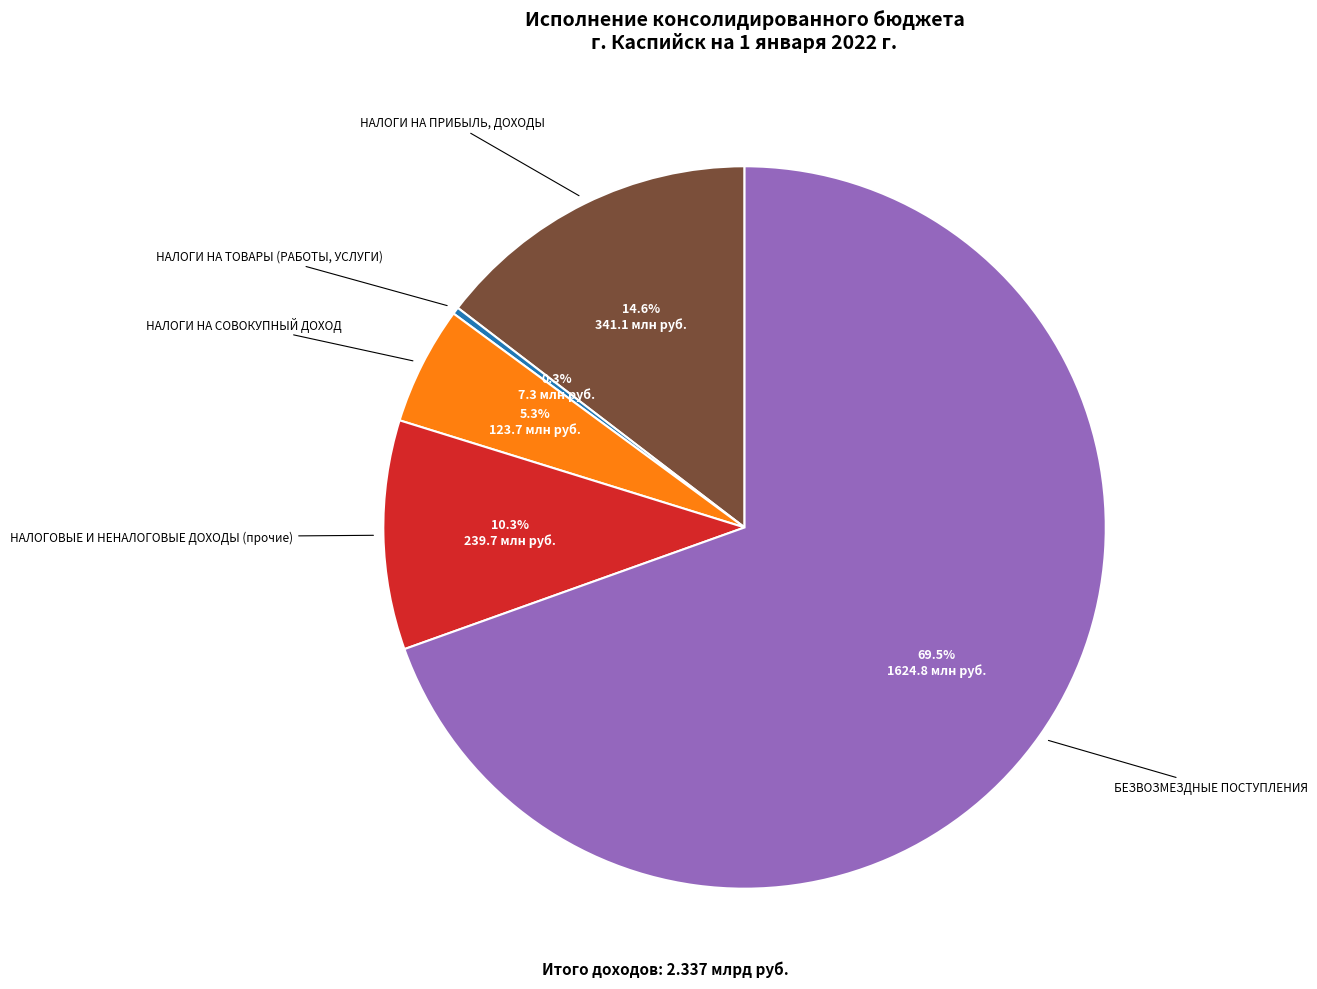

Is there a majority slice in this chart?

Yes